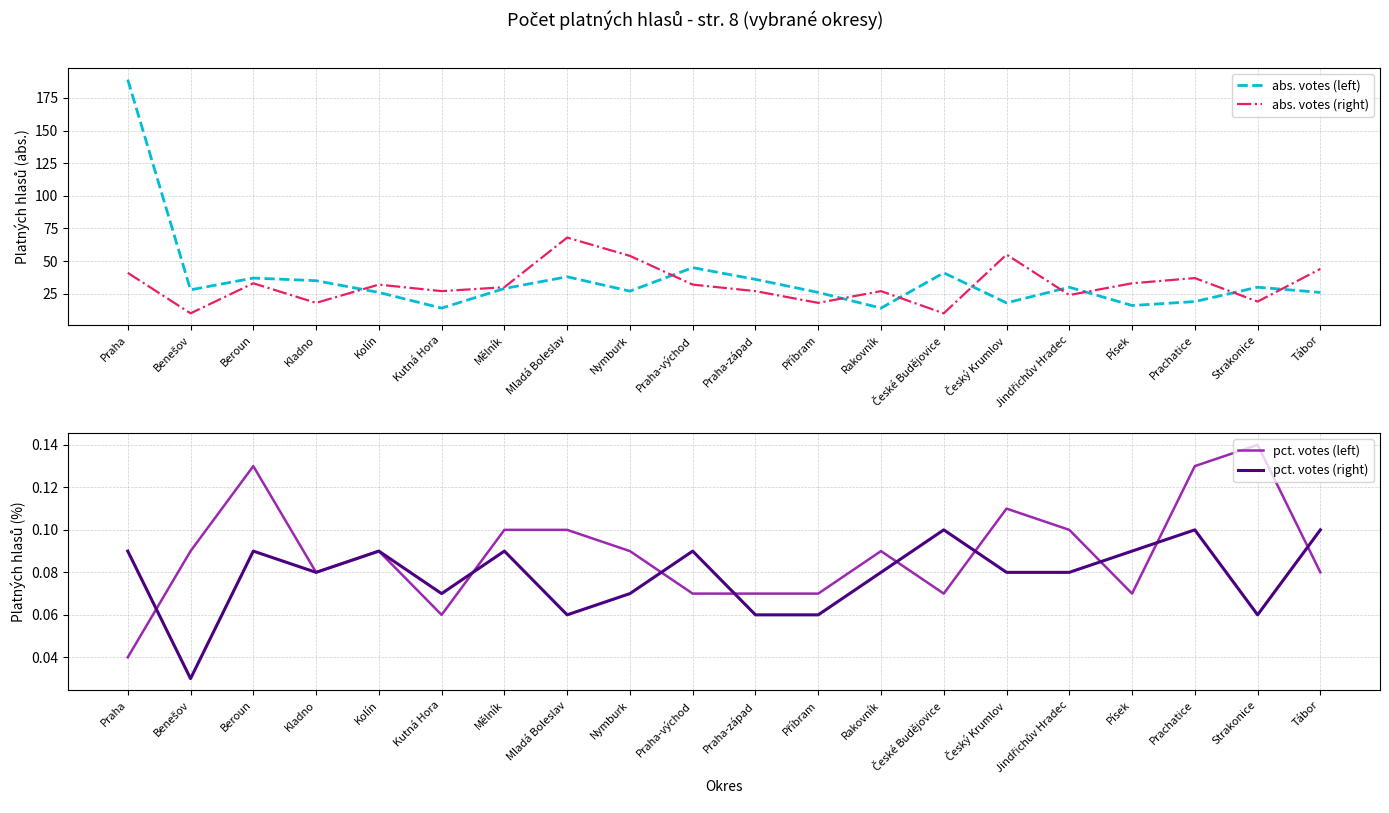

At how many categories does at least one series exceed 16?

20